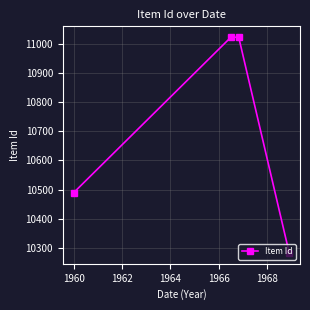

What is the value of the 4th point from the left?

10282